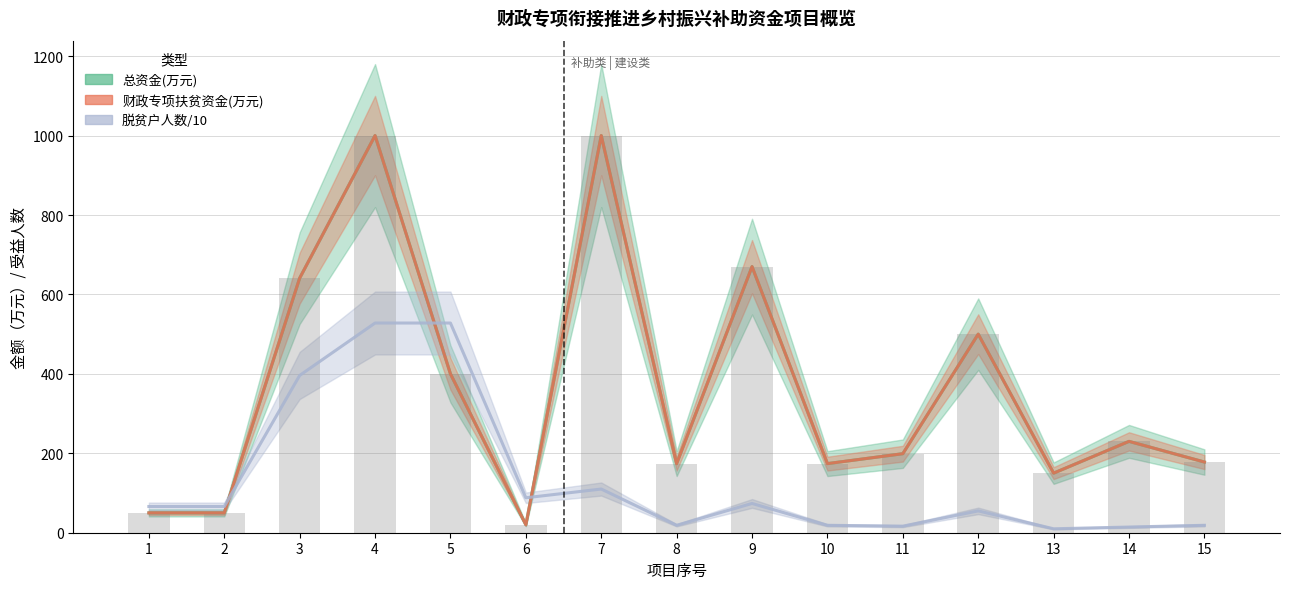

Which label corresponds to the largest value in the chart?

4